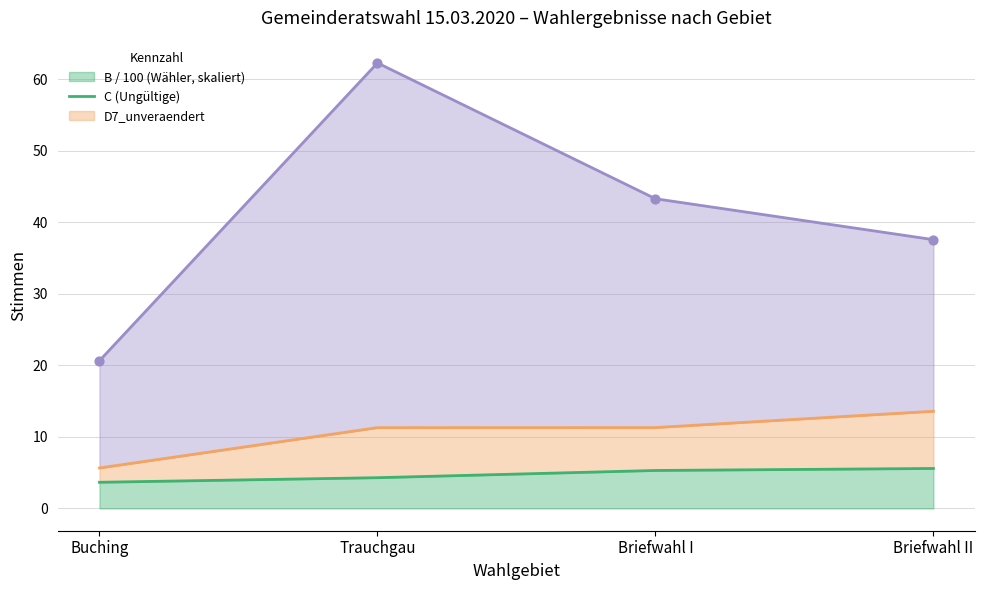

Which series has the largest total across all categories?

D7_unveraendert (Linie)